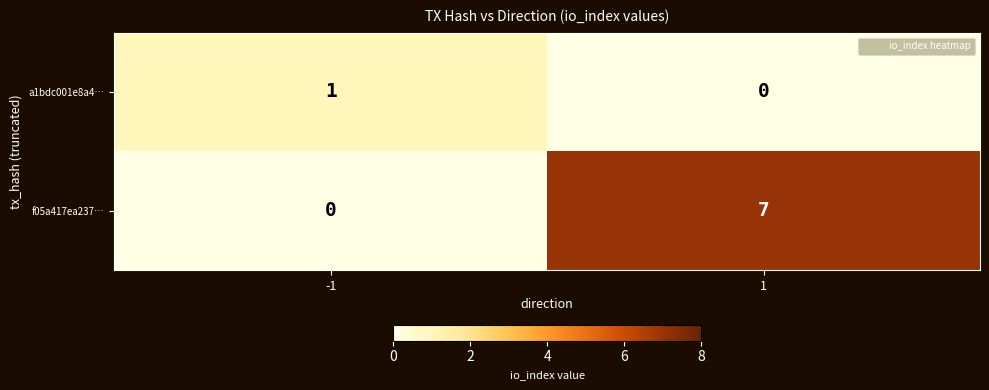

What is the total value across all series at 1?

7